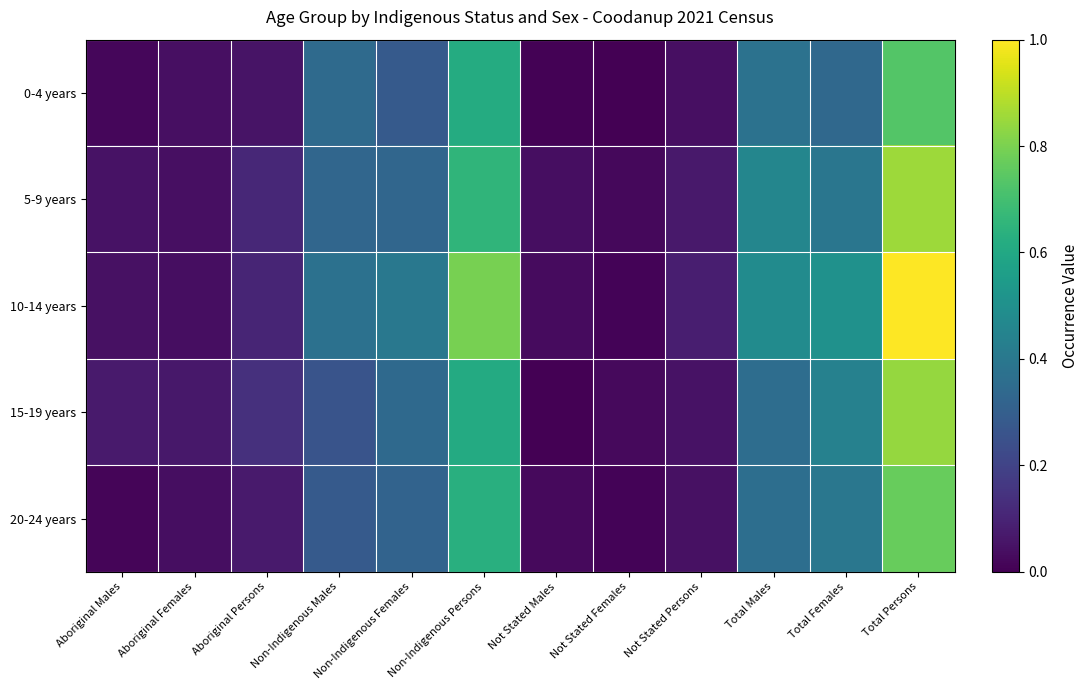

Which series has the widest spread of values?

10-14 years